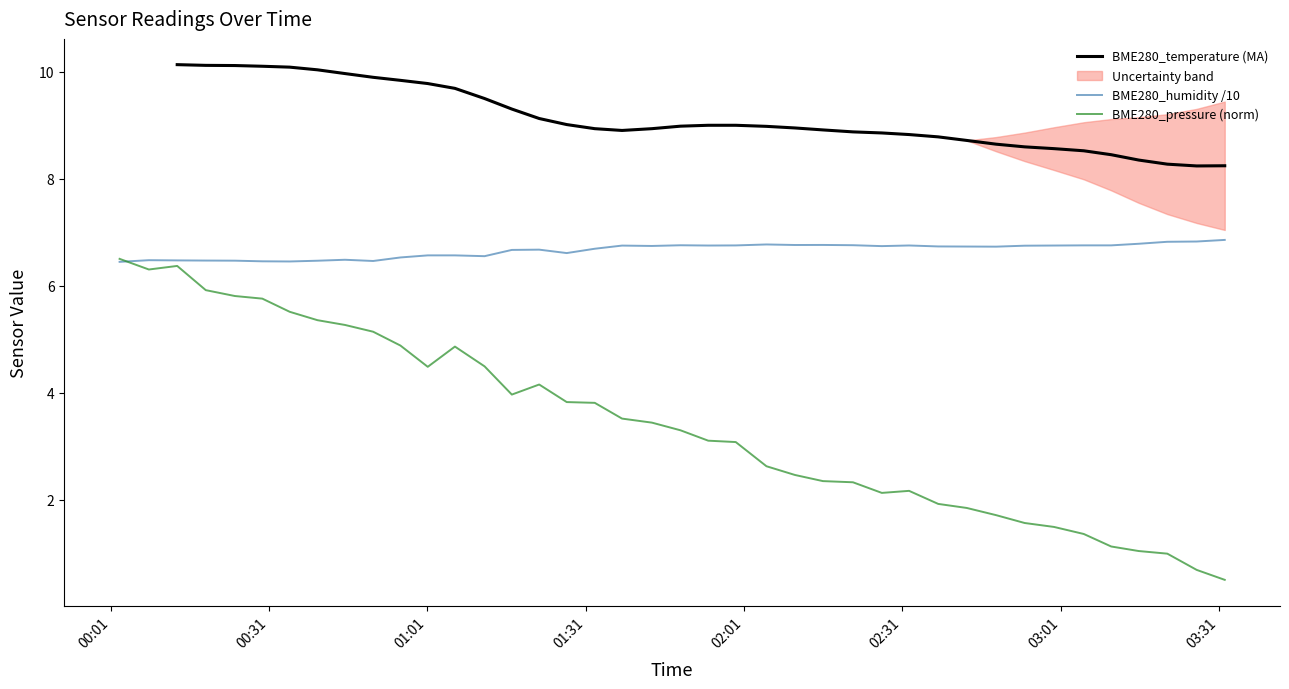

What is the maximum value for BME280_humidity /10?

6.9